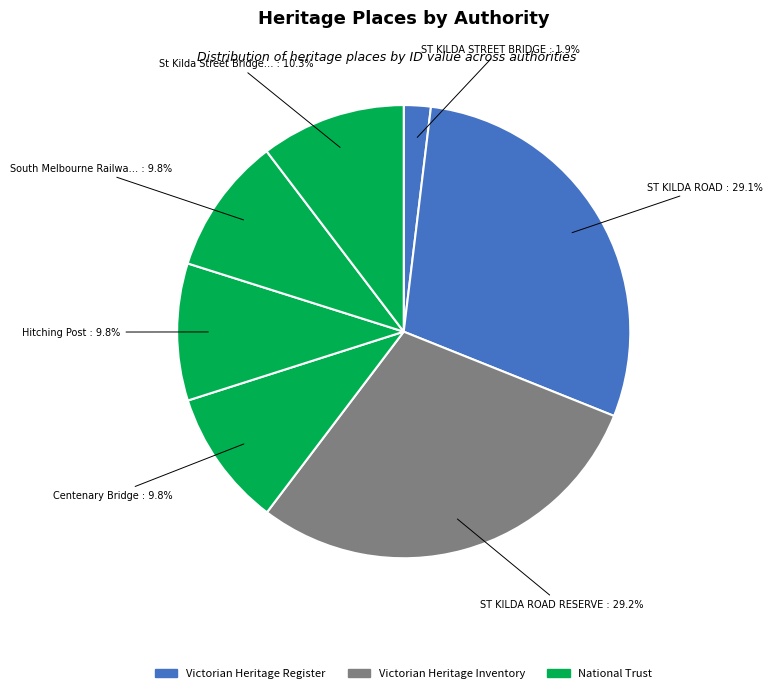

Is there a majority slice in this chart?

No